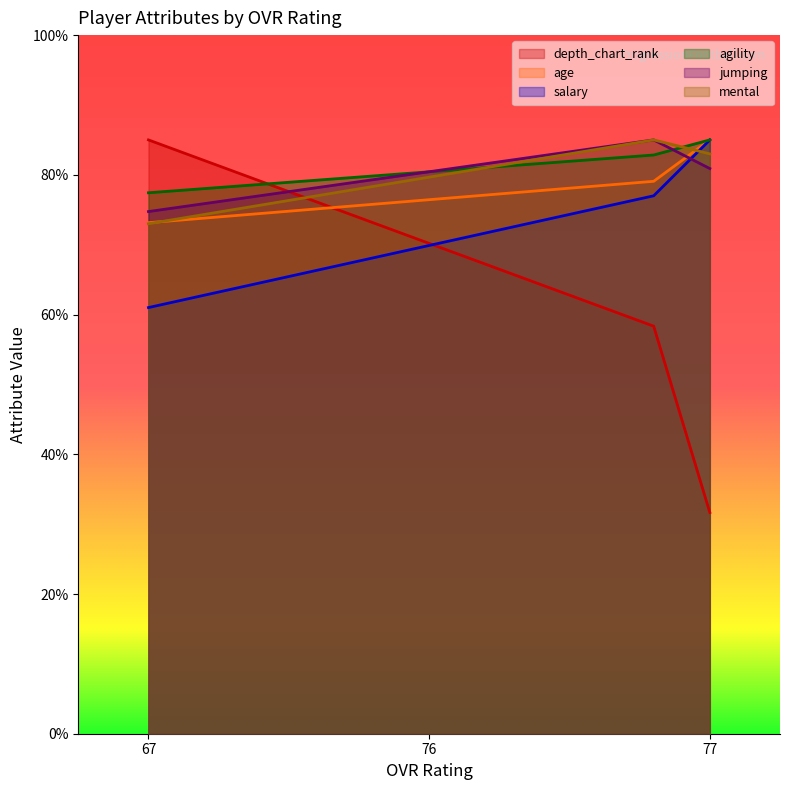

What is the minimum value for jumping?

74.7